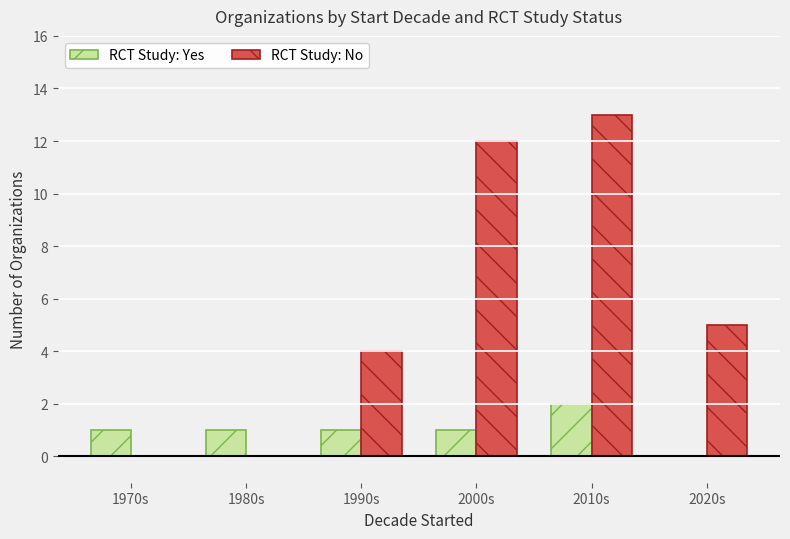

How many distinct data groups are displayed?

2